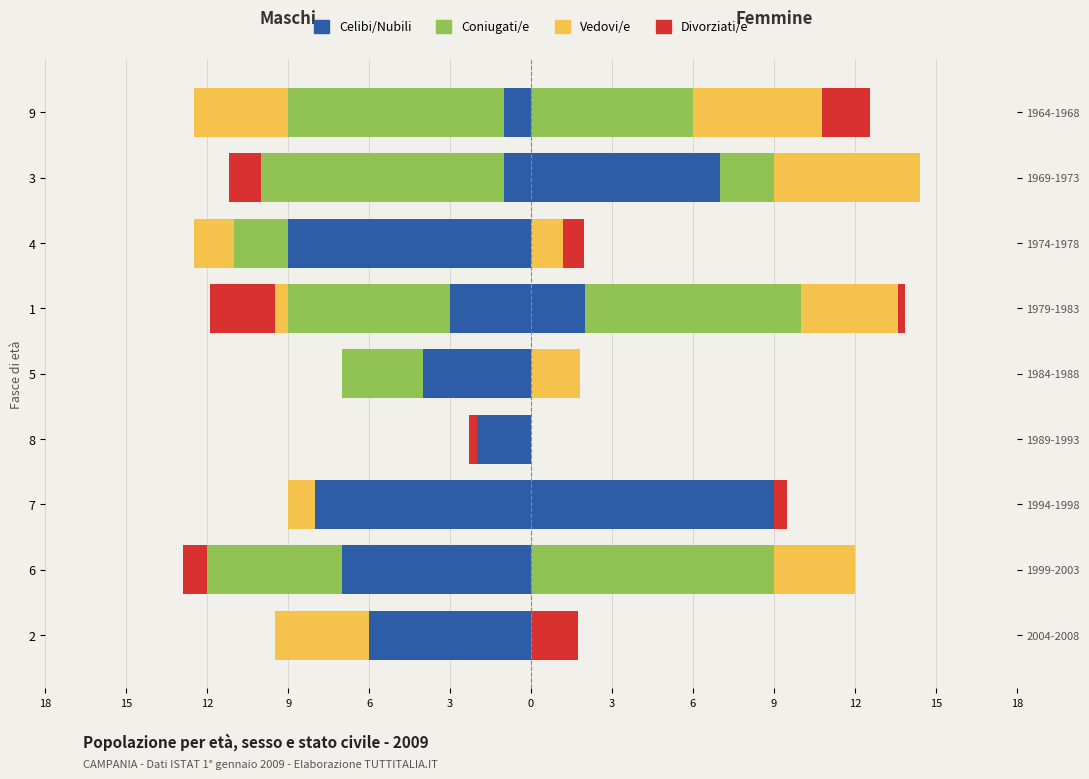

The Celibi/Nubili series shows -1.3 at 9. True or false?

False